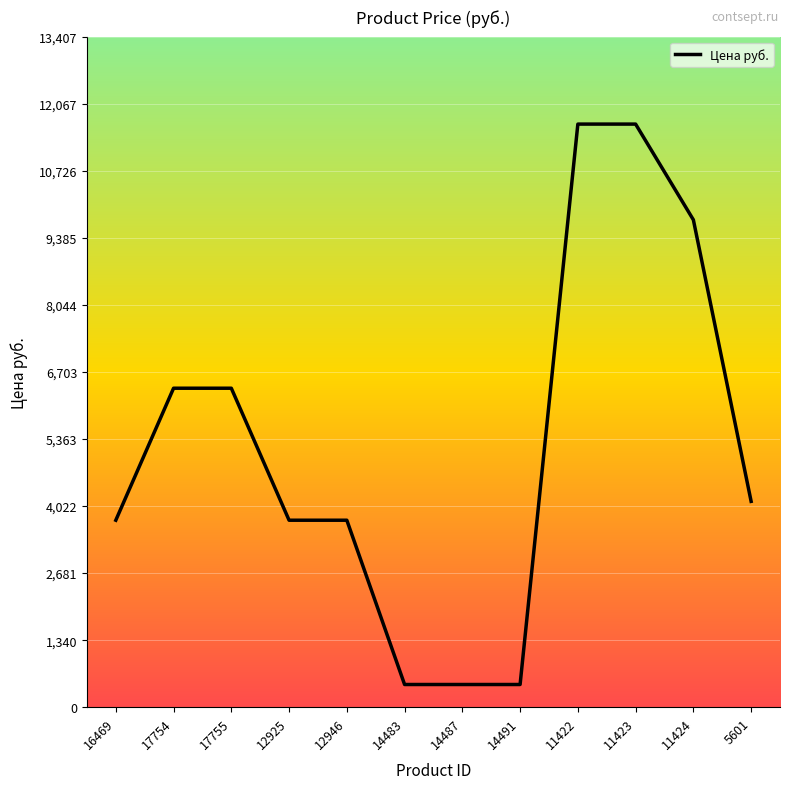

What is the sum of the values at 14491 and 11424?

10199.2